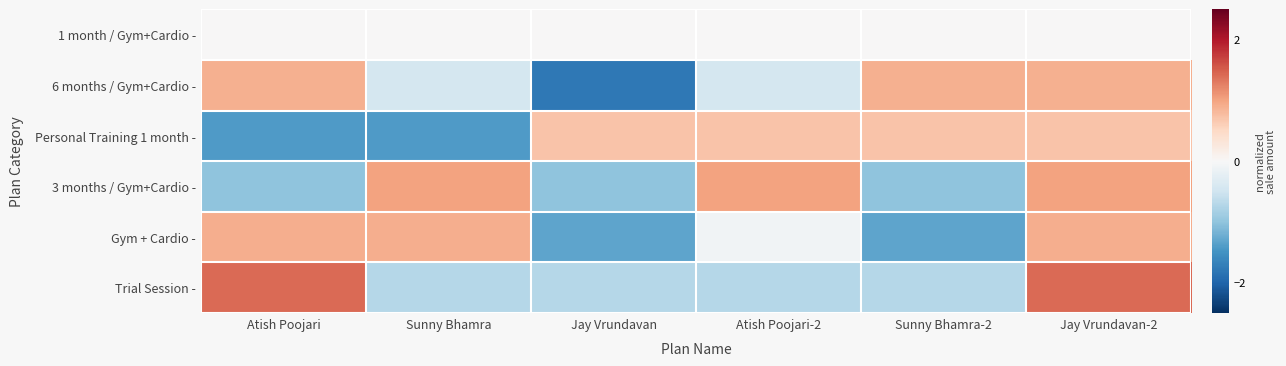

What is the total value across all series at Atish Poojari-2?

0.5